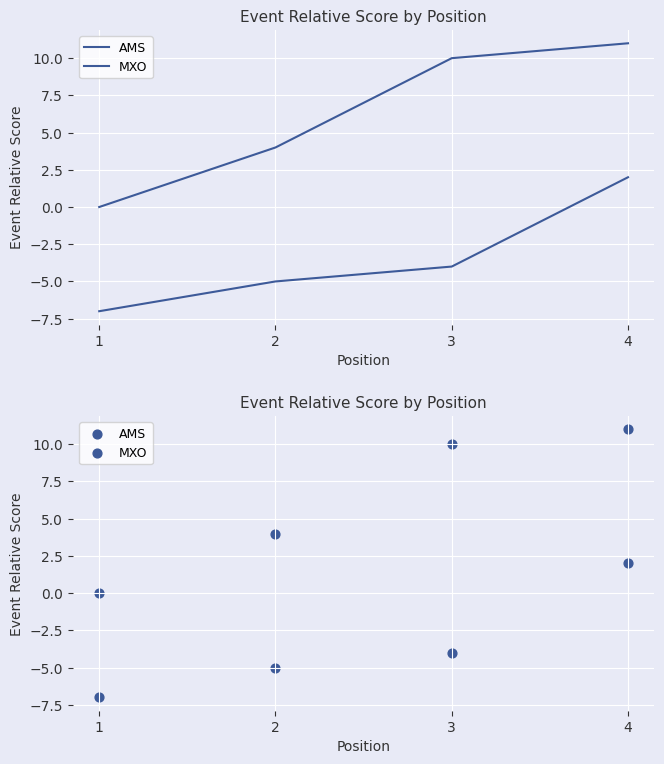

Is the value of AMS at 1 greater than the value of MXO at 1?

Yes